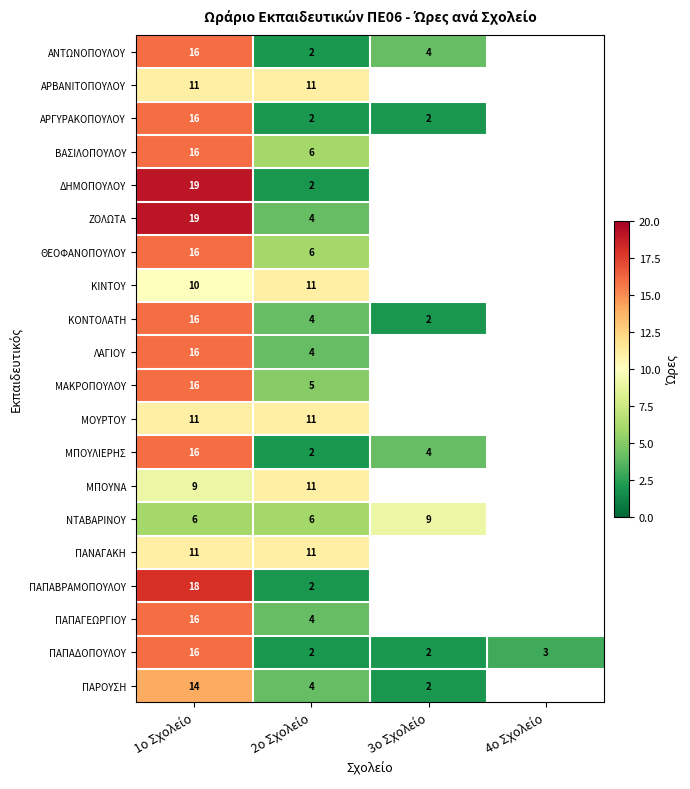

Which series changed the most between 2ο Σχολείο and 4ο Σχολείο?

ΠΑΠΑΔΟΠΟΥΛΟΥ